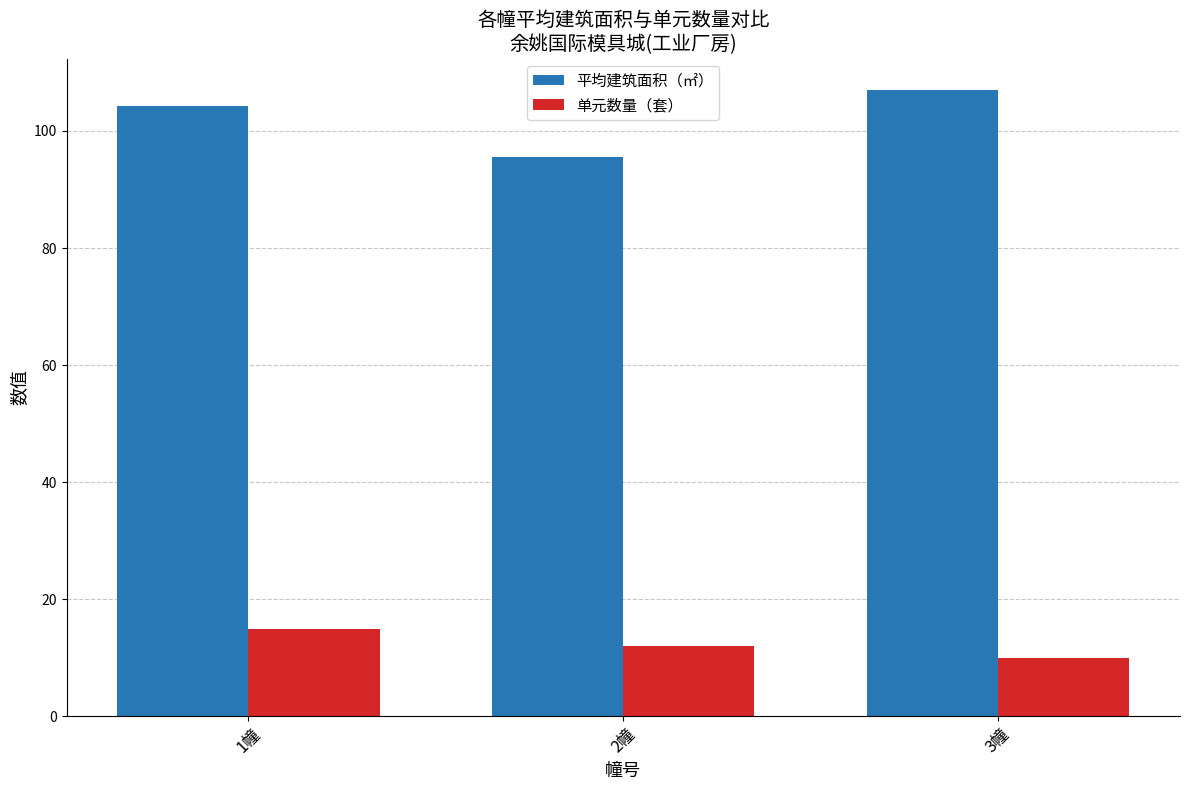

Reading right to left, list all the values displayed in this chart.

平均建筑面积（㎡）: 3幢=107.0	2幢=95.5	1幢=104.3
单元数量（套）: 3幢=10.0	2幢=12.0	1幢=15.0